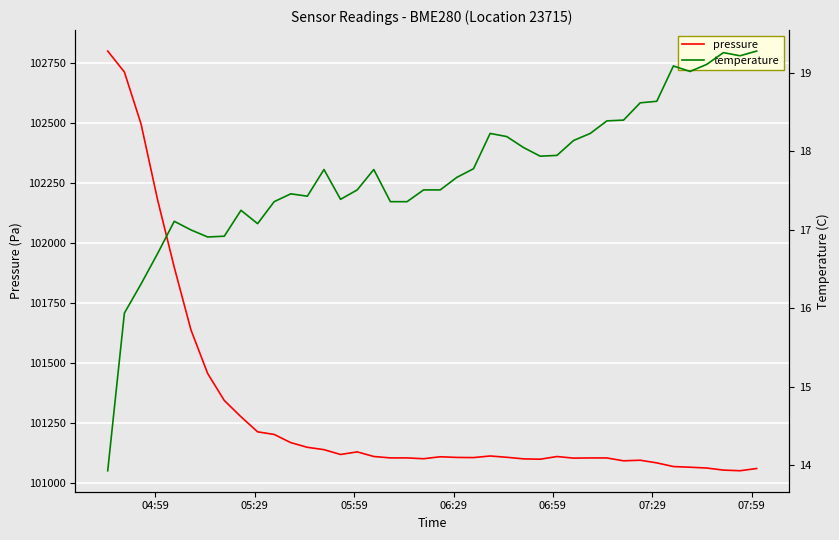

Is this an area chart (filled region under the line)?

No